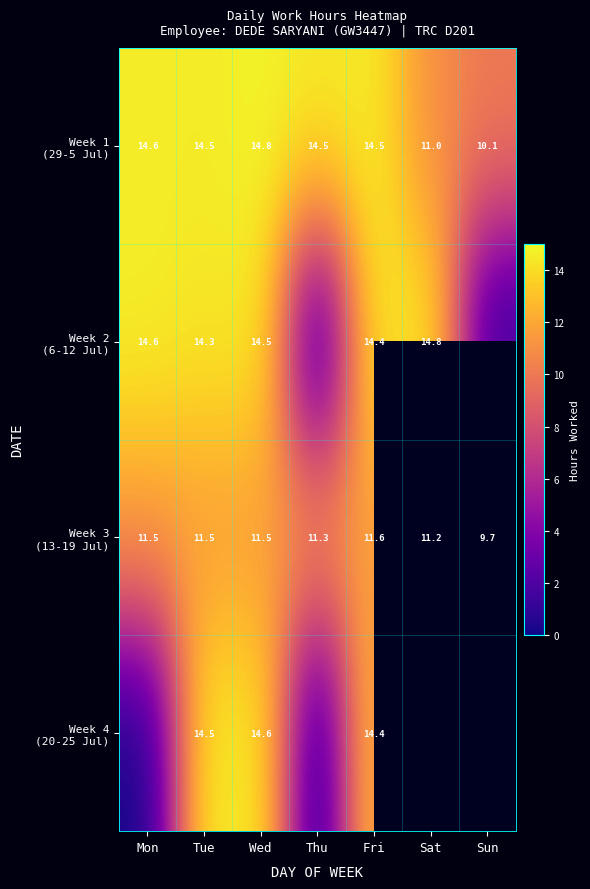

Which category has the lowest value in the Week 4 (20-25 Jul) series?

Mon